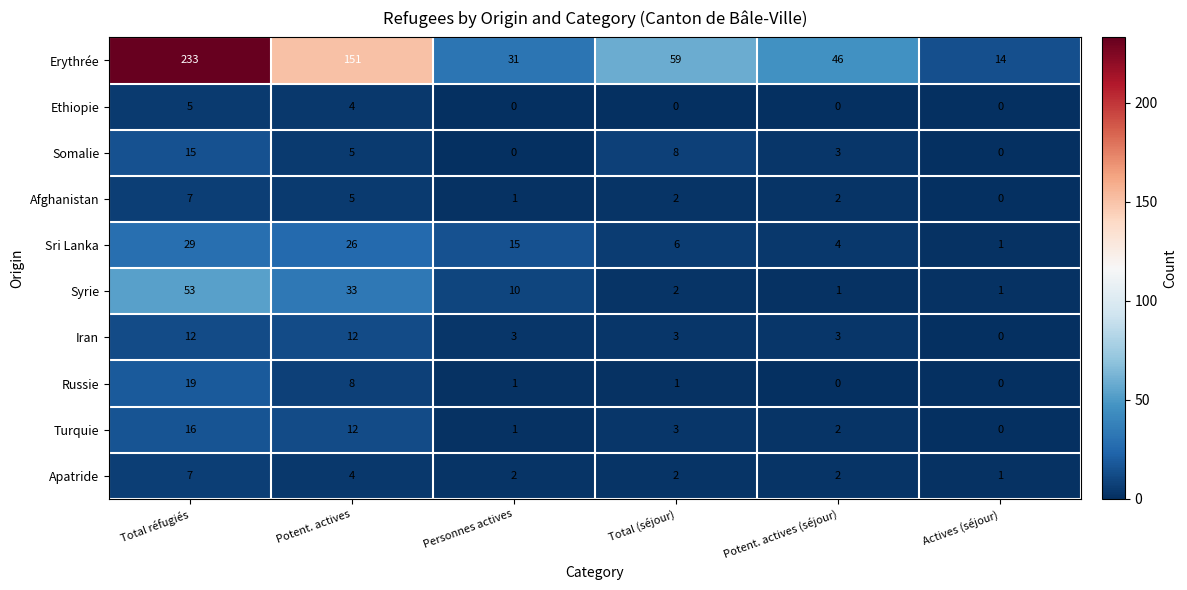

At which label is Apatride closest to 4?

Potent. actives